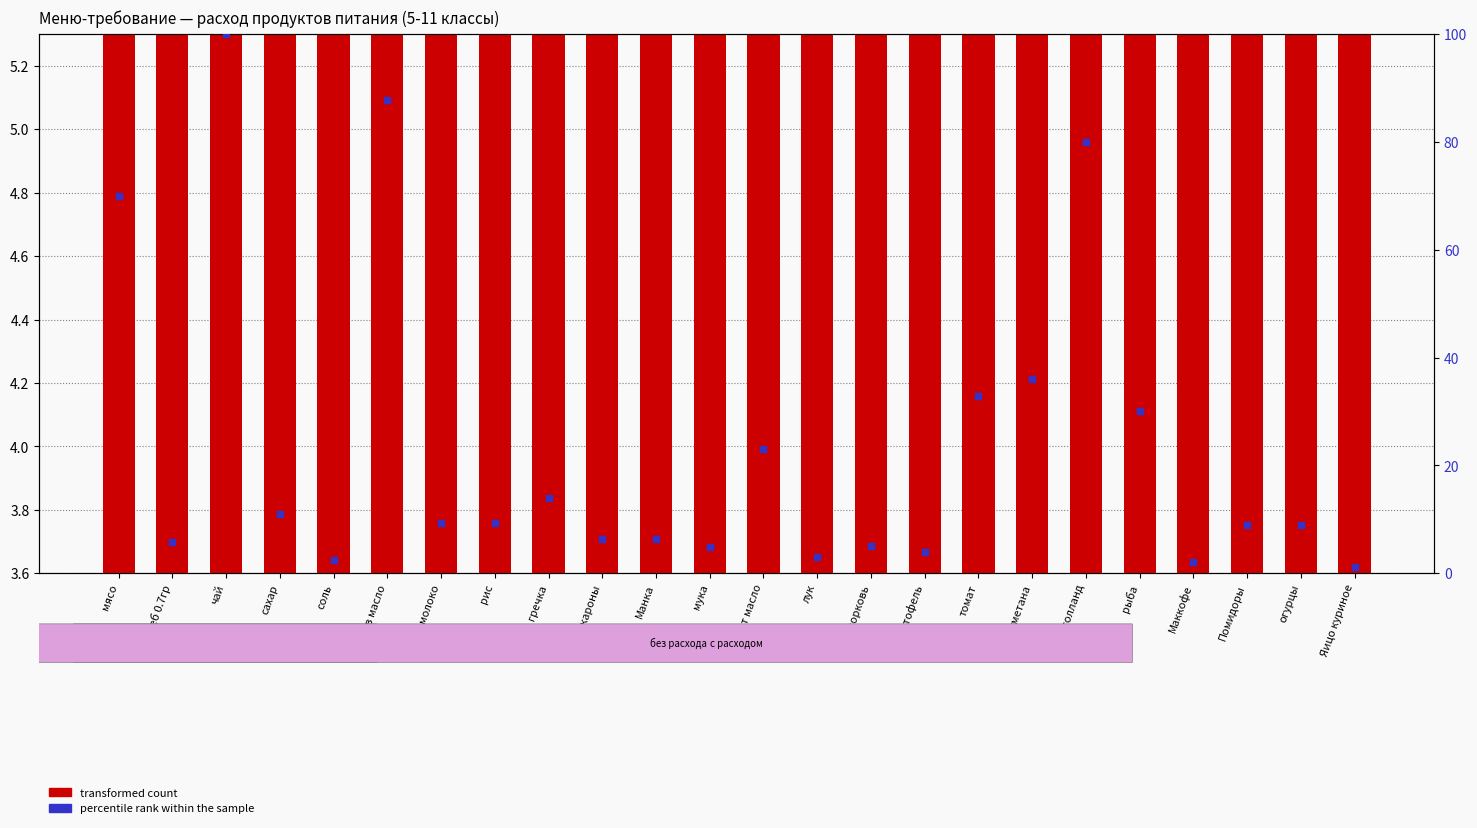

At which category is the sum across all series the highest?

чай